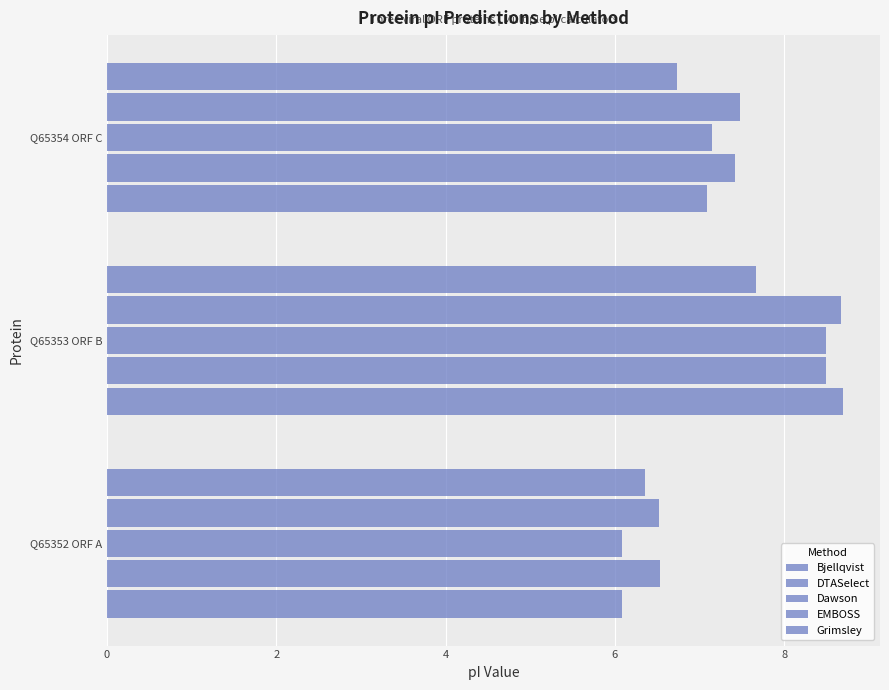

How many data points in DTASelect are less than 7?

1